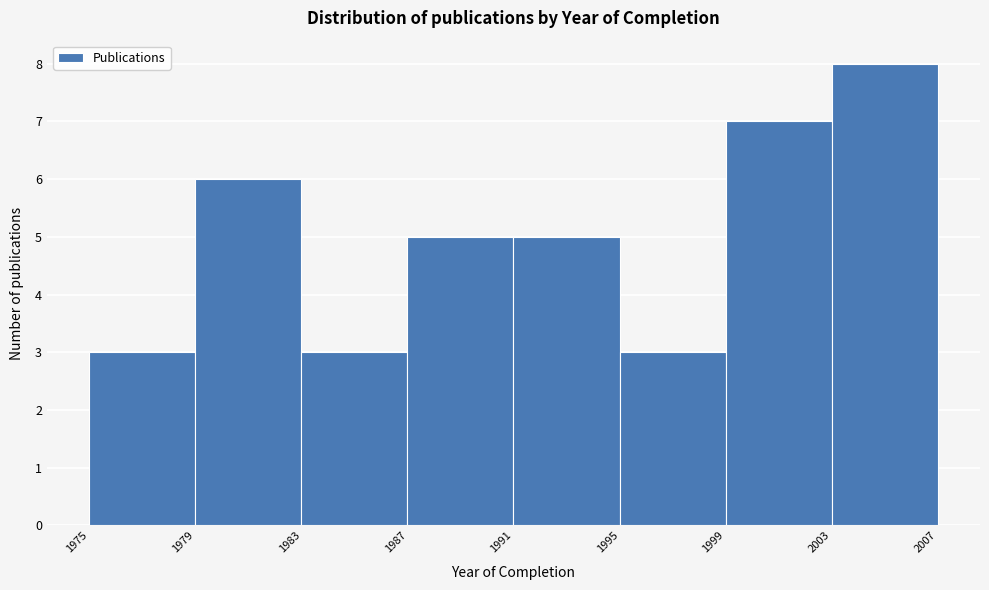

How tall is the bar that spans 1987 to 1991 on the x-axis? The values are not printed on the chart, so give them approximately, as read against the axis.

5